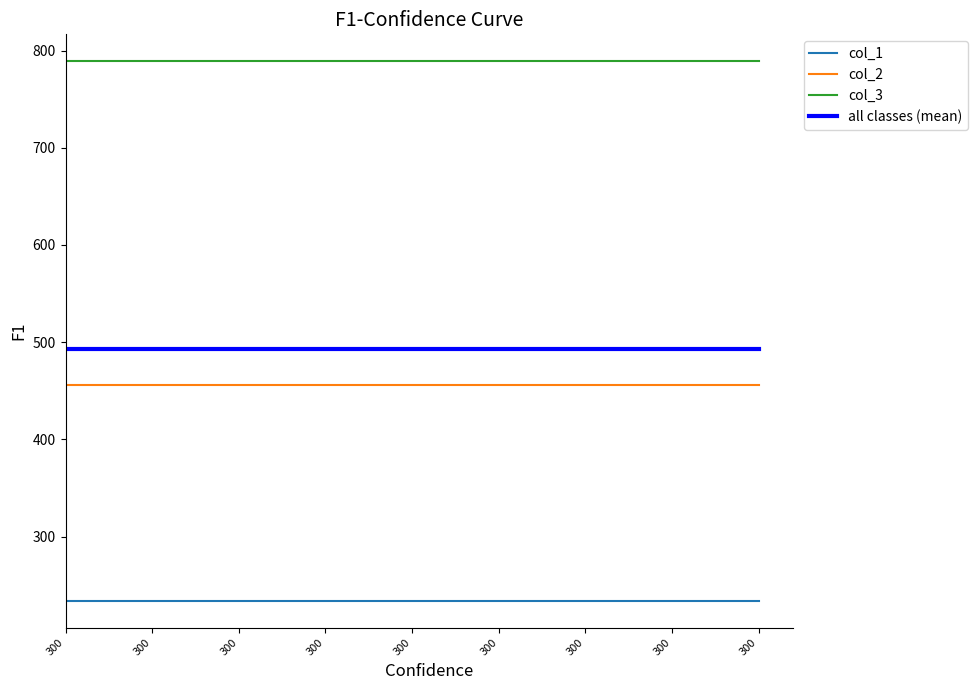

Is this an area chart (filled region under the line)?

No